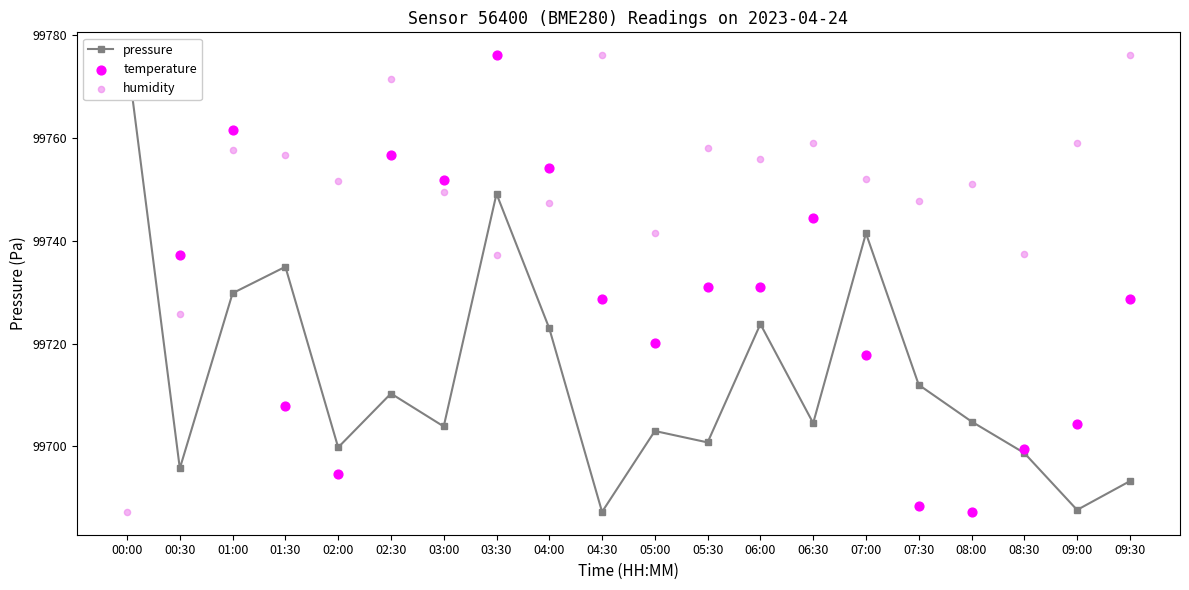

Which series has the largest total across all categories?

humidity